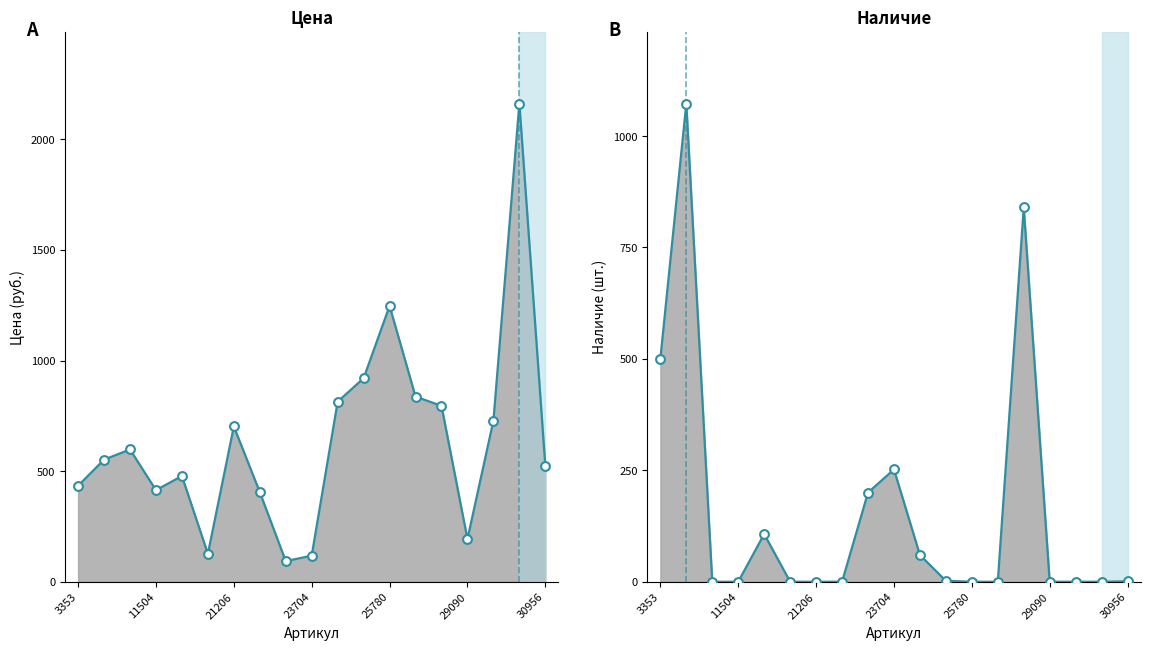

What are all the series names shown in the legend?

Цена, Наличие